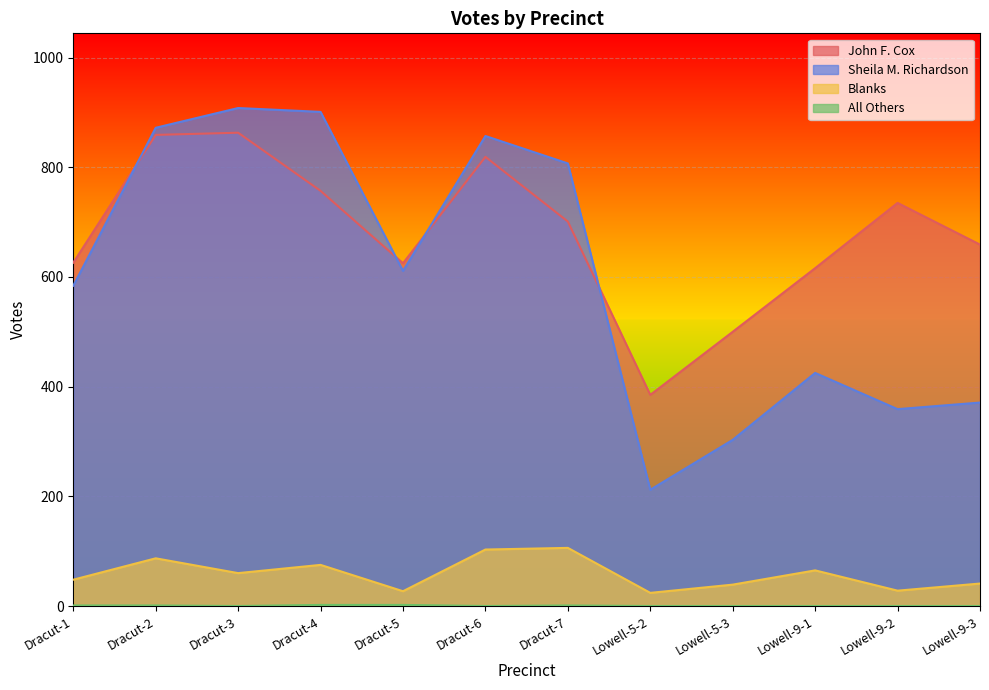

At which label does All Others reach its peak?

Dracut-4